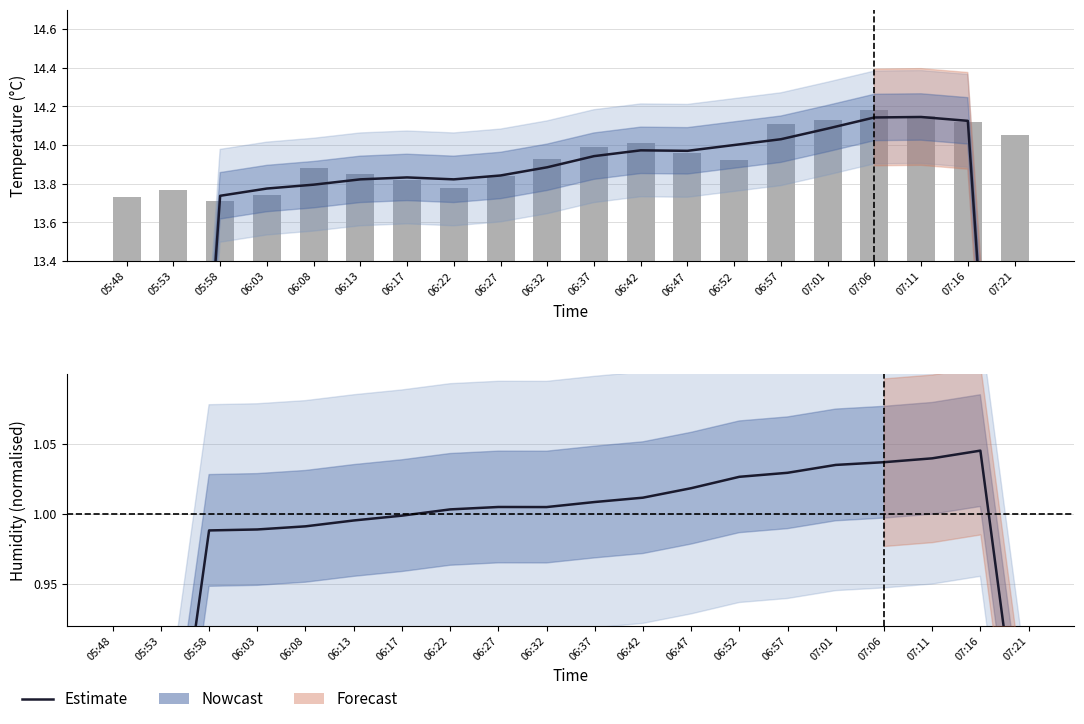

Which has a higher value, 06:22 or 05:58?

06:22